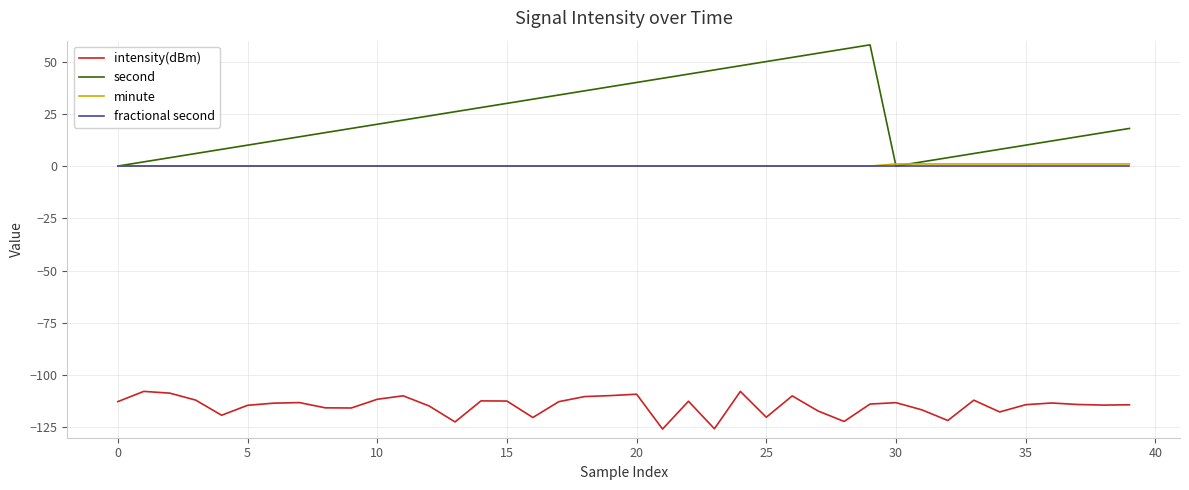

Which series has the largest total across all categories?

second